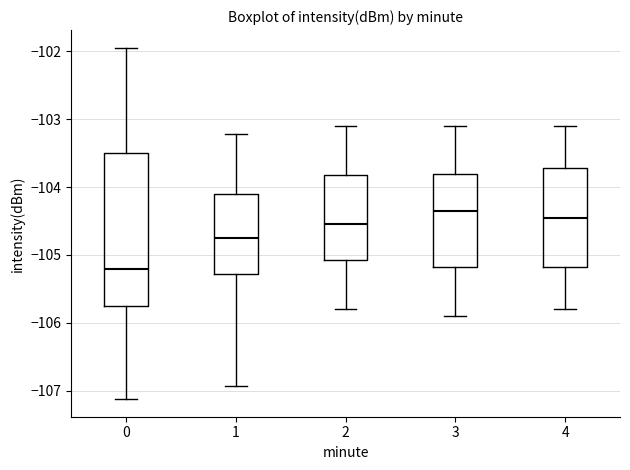

Reading left to right, transcribe this box plot: for each box, give where its median line is, the range the box spans, and where its two whiskers end, as read against the y-axis. The values are not printed on the chart, so give them approximately, as read against the axis.

0: median -105.2, box -105.8 to -103.5, whiskers -107.1 to -101.9
1: median -104.8, box -105.3 to -104.1, whiskers -106.9 to -103.2
2: median -104.5, box -105.1 to -103.8, whiskers -105.8 to -103.1
3: median -104.3, box -105.2 to -103.8, whiskers -105.9 to -103.1
4: median -104.4, box -105.2 to -103.7, whiskers -105.8 to -103.1